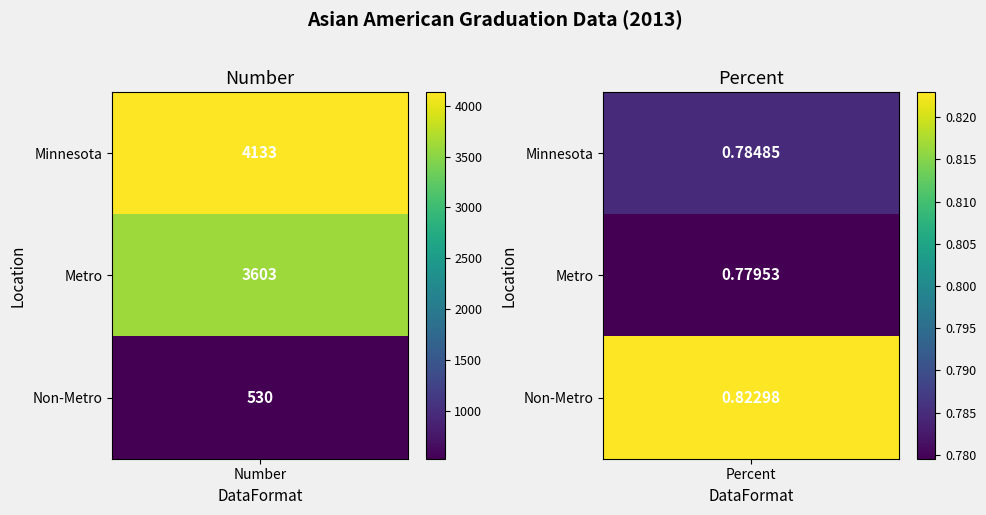

At Percent, list the series in order from smallest to largest.

Metro, Minnesota, Non-Metro